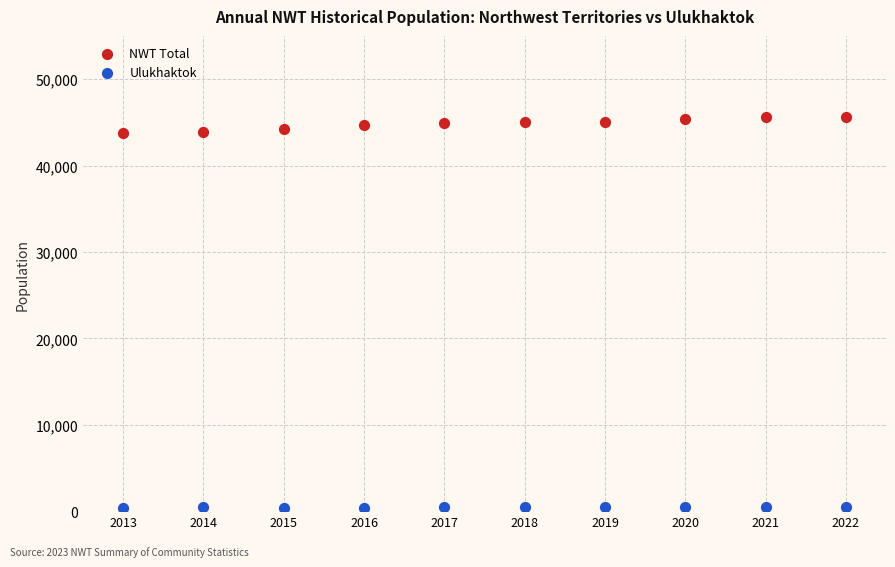

Which series contains the lowest Y value?

Ulukhaktok